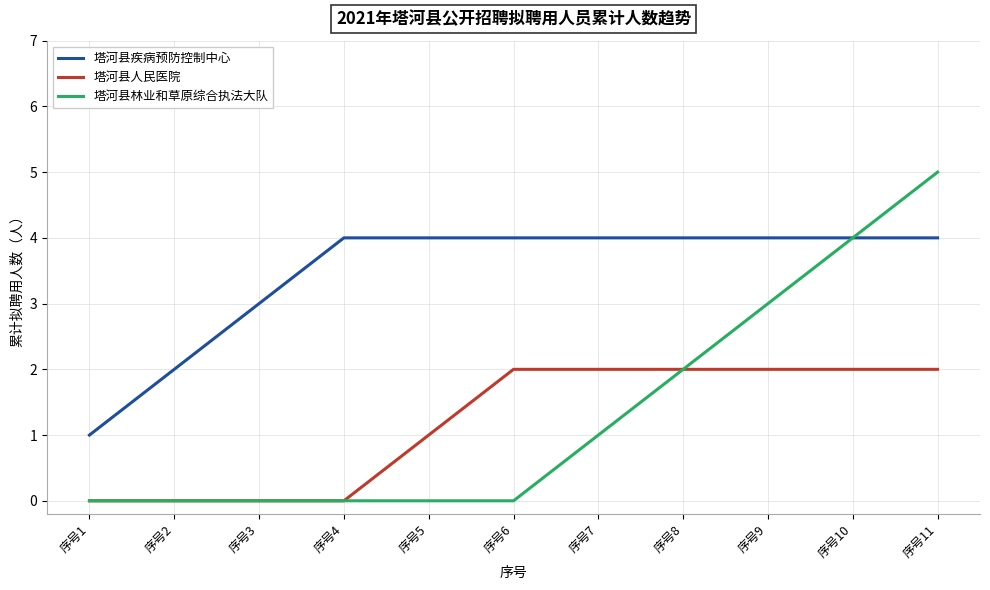

At which label does 塔河县林业和草原综合执法大队 reach its peak?

序号11